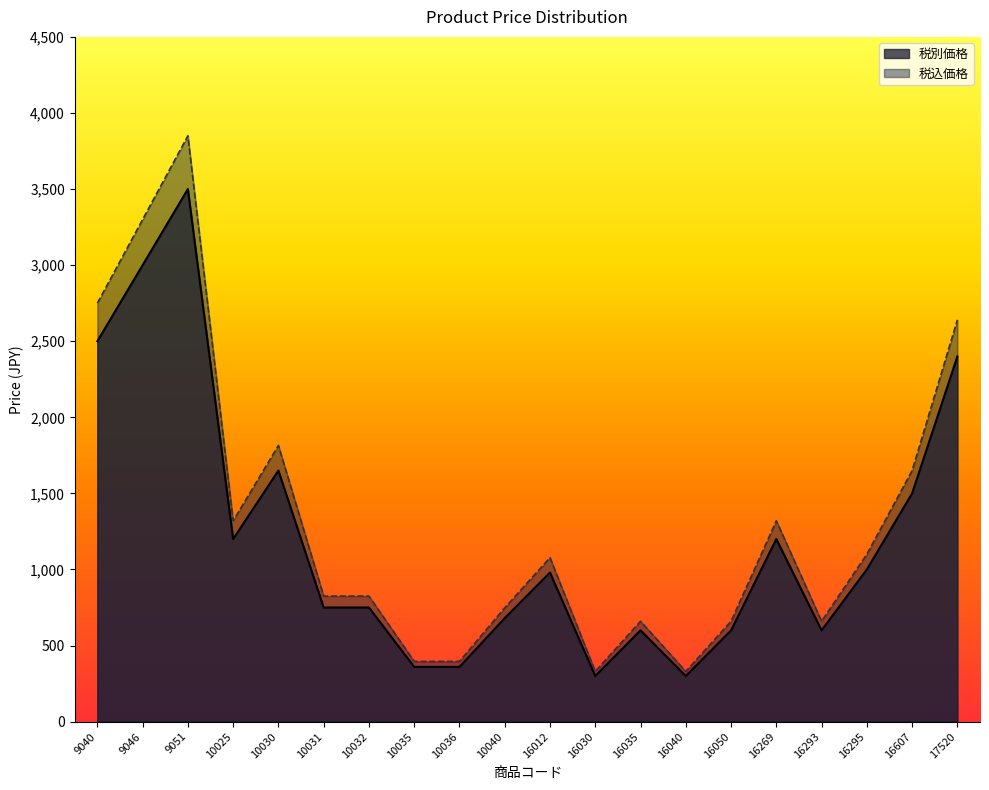

The 税別価格 series shows 1909 at 16269. True or false?

False